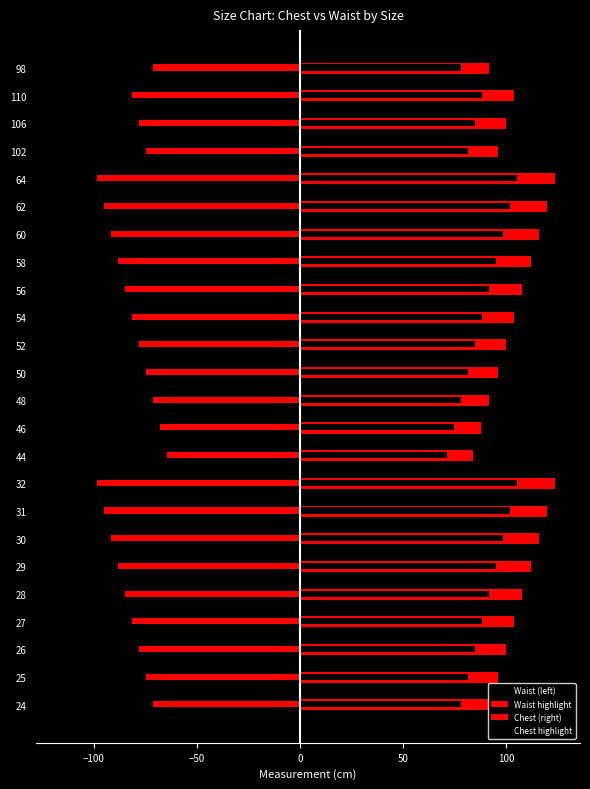

How many distinct data groups are displayed?

4